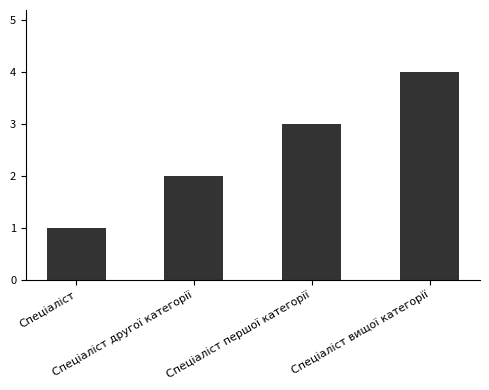

Reading left to right, what are all the values shown in this chart?

1	2	3	4